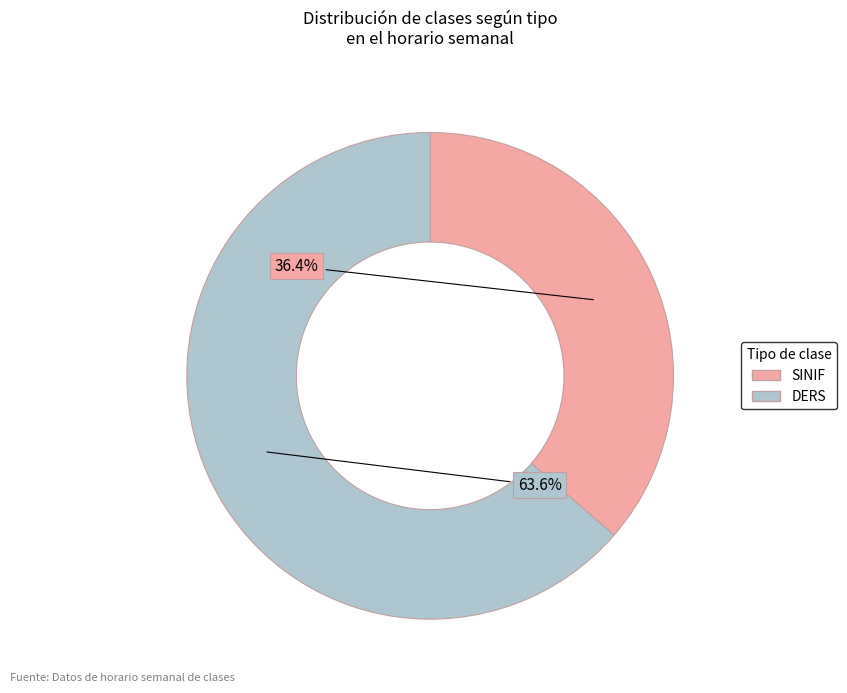

To the nearest percent, what is the combined percentage of DERS and SINIF?

100%